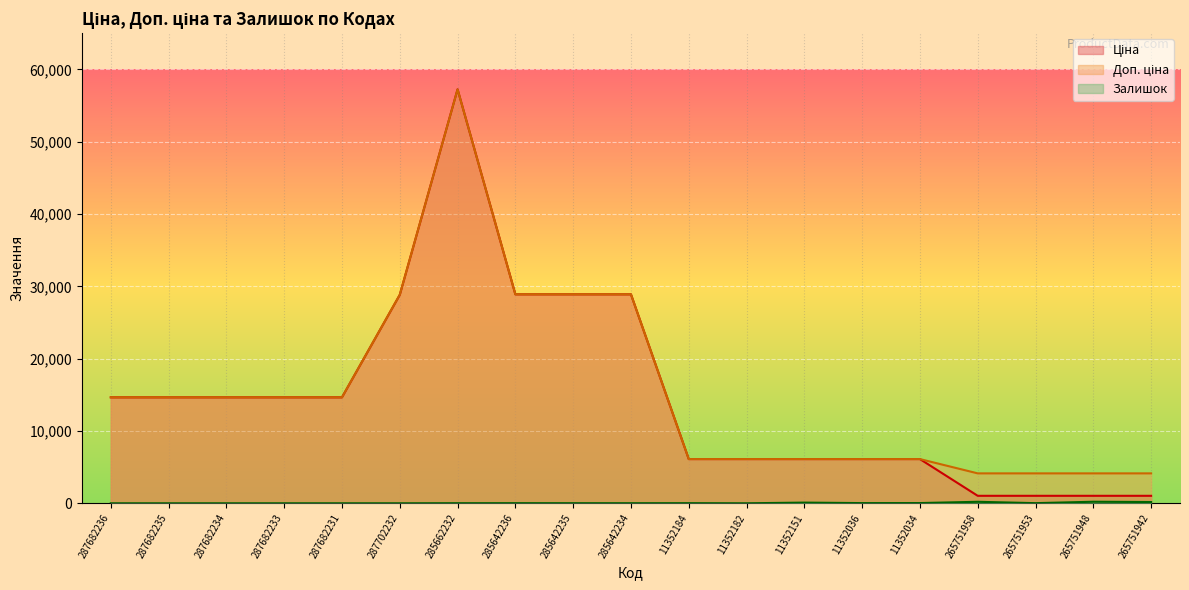

True or false: Ціна has a value of 2685.7 at 11352182.

False